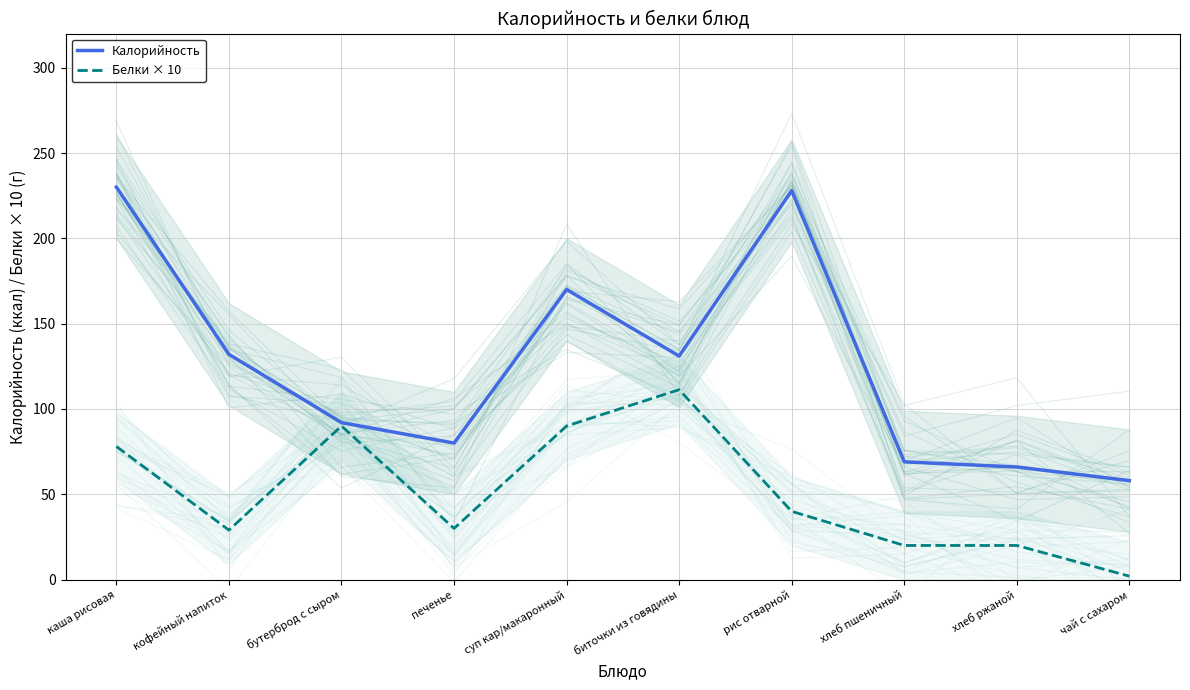

Is the value of Калорийность at кофейный напиток greater than the value of Белки × 10 at кофейный напиток?

Yes